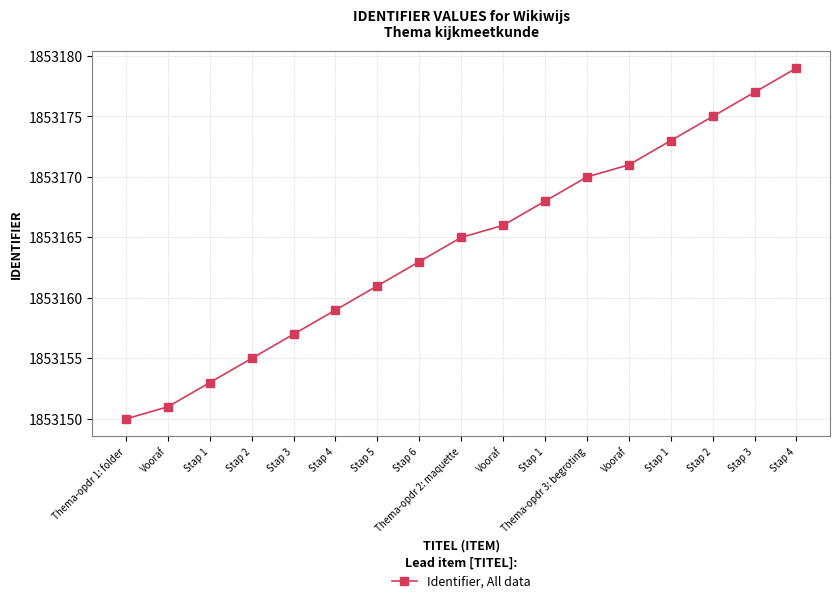

How many data points are less than 1853165?

8